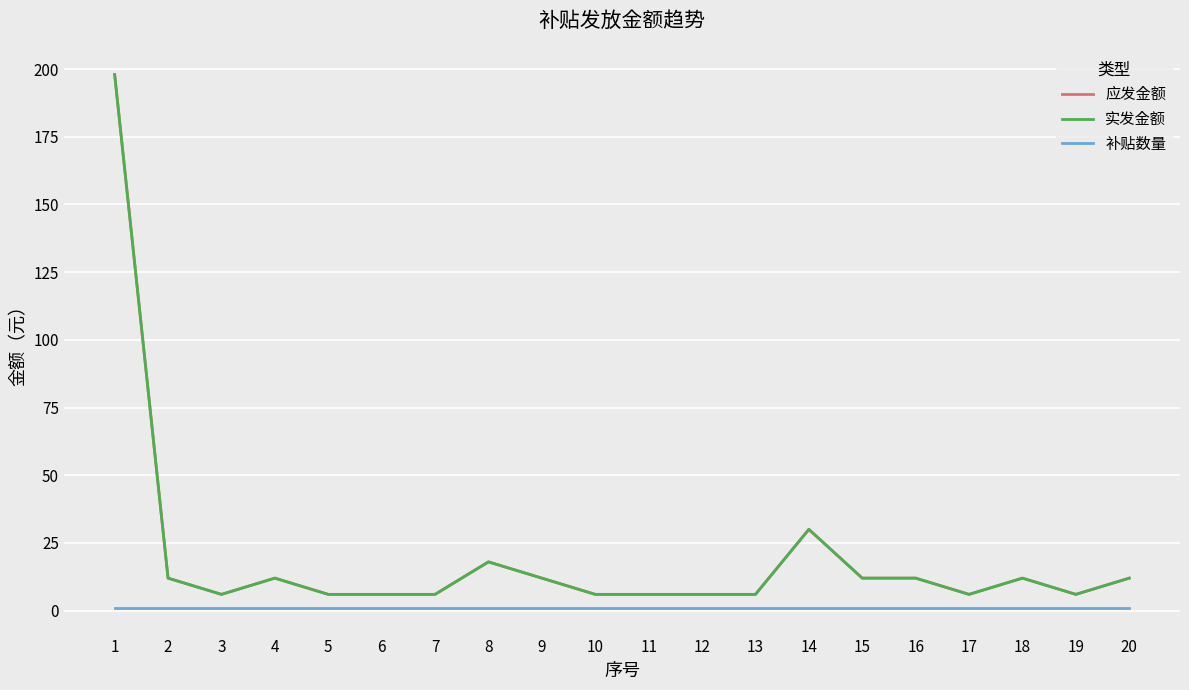

True or false: 应发金额 and 补贴数量 cross at least once.

False